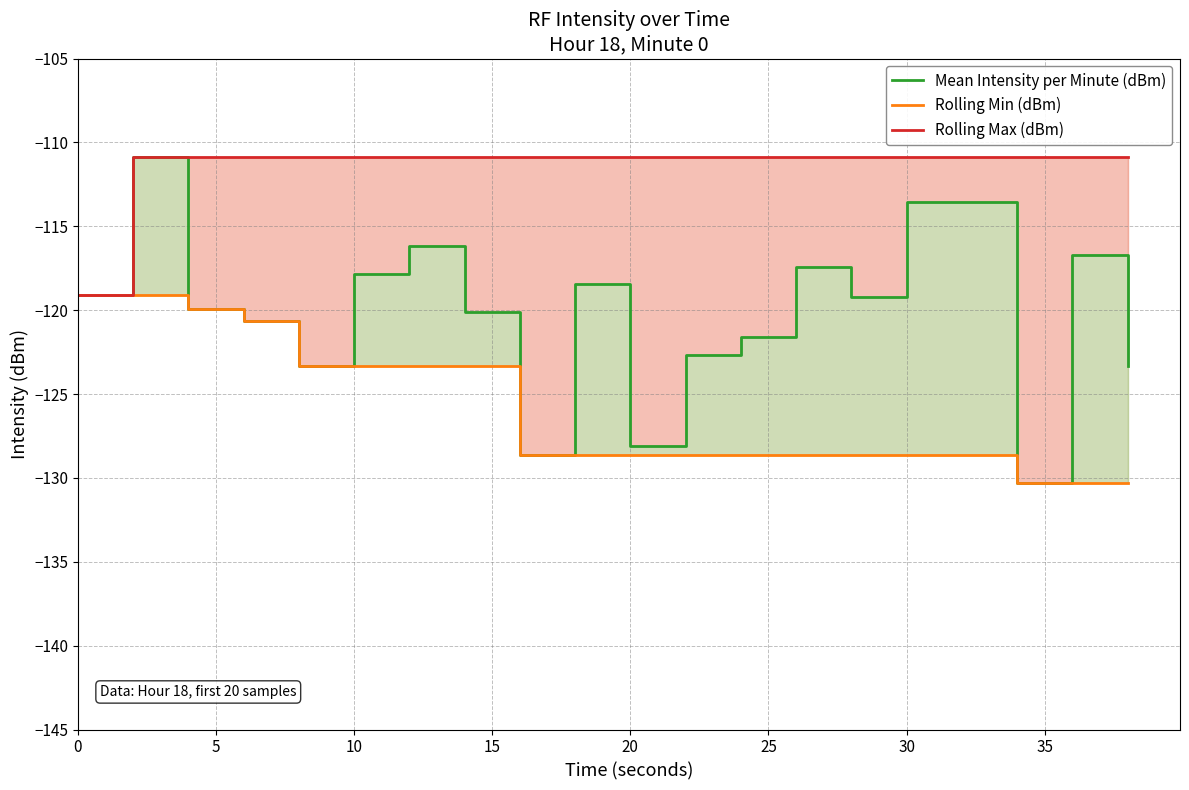

True or false: Rolling Max (dBm) and Rolling Min (dBm) cross at least once.

False